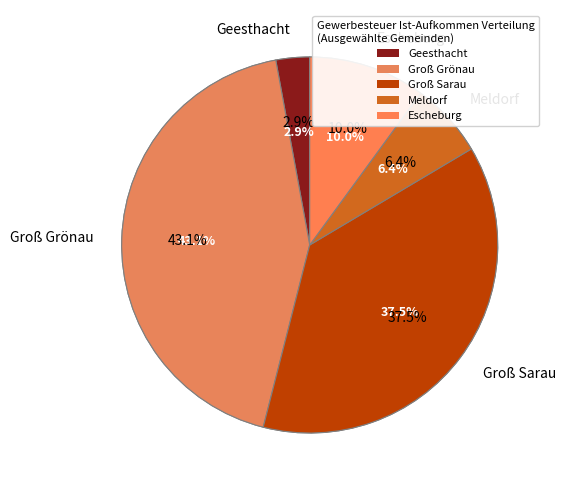

To the nearest percent, what is the difference between the Grundsteuer A and Grundsteuer B slice percentages?

10%